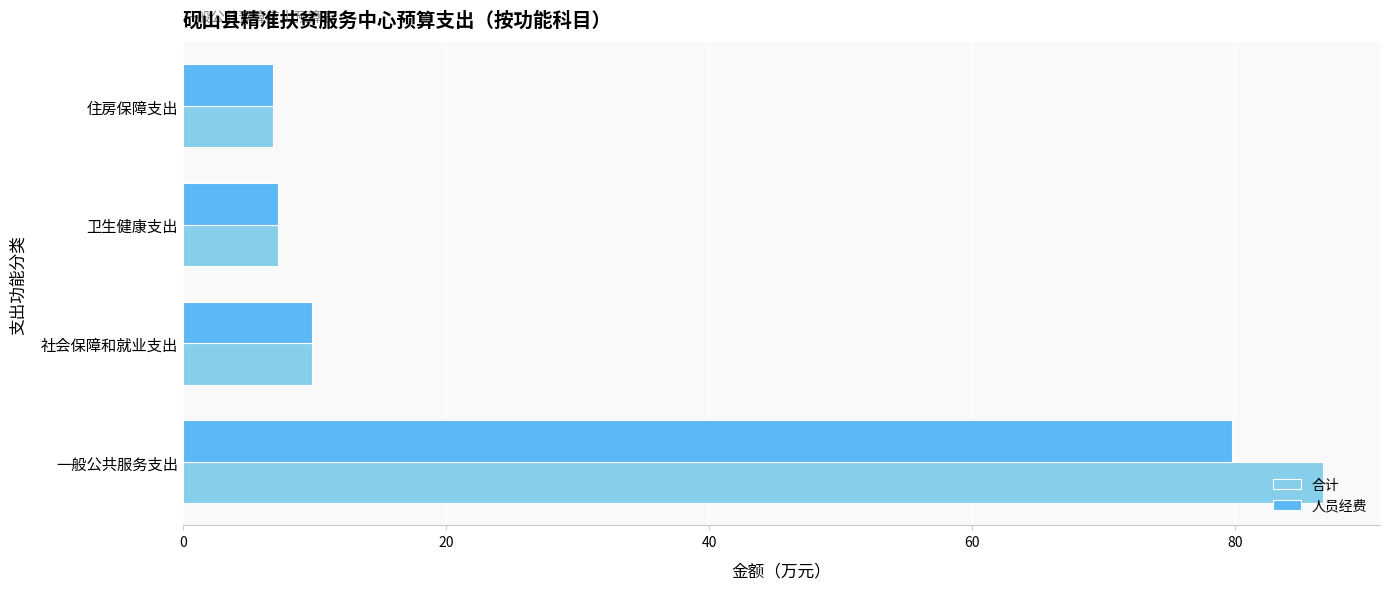

Between 一般公共服务支出 and 社会保障和就业支出, which series saw the biggest shift?

合计